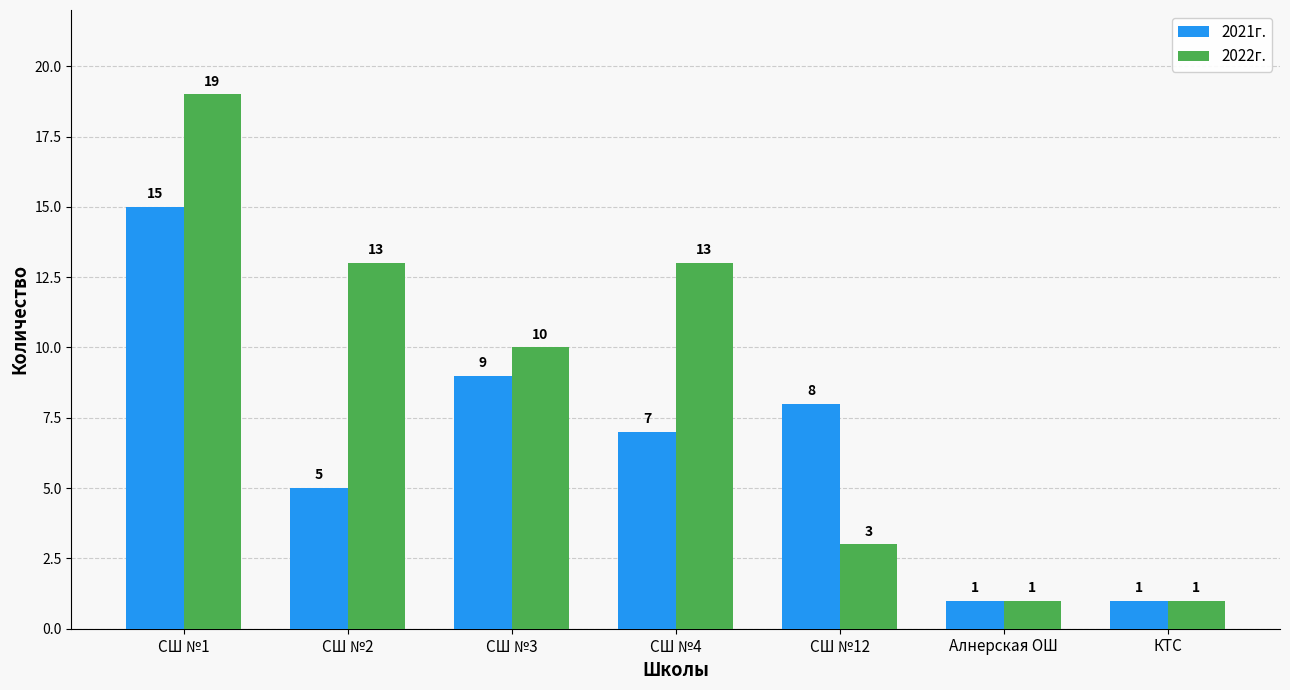

At СШ №3, list the series in order from smallest to largest.

2021г., 2022г.